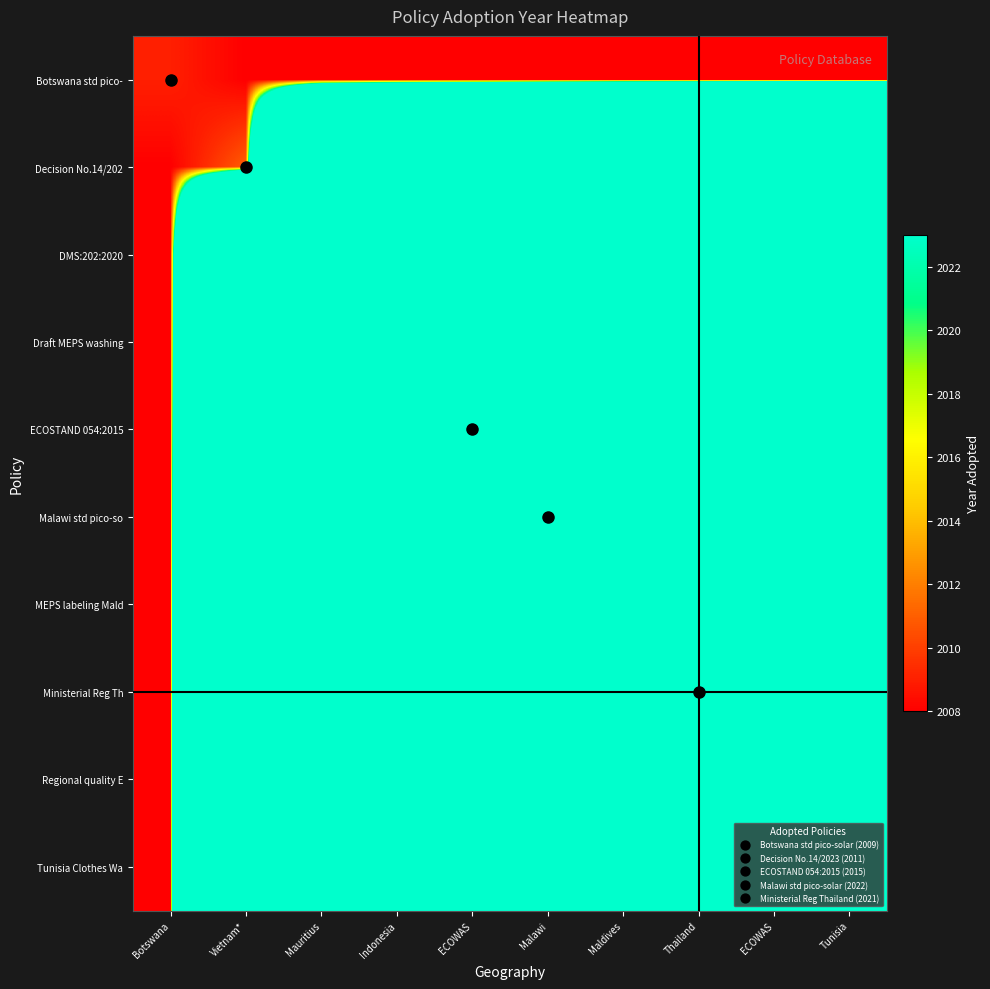

What is the spread (max minus min) of values at ECOWAS?

1342.7